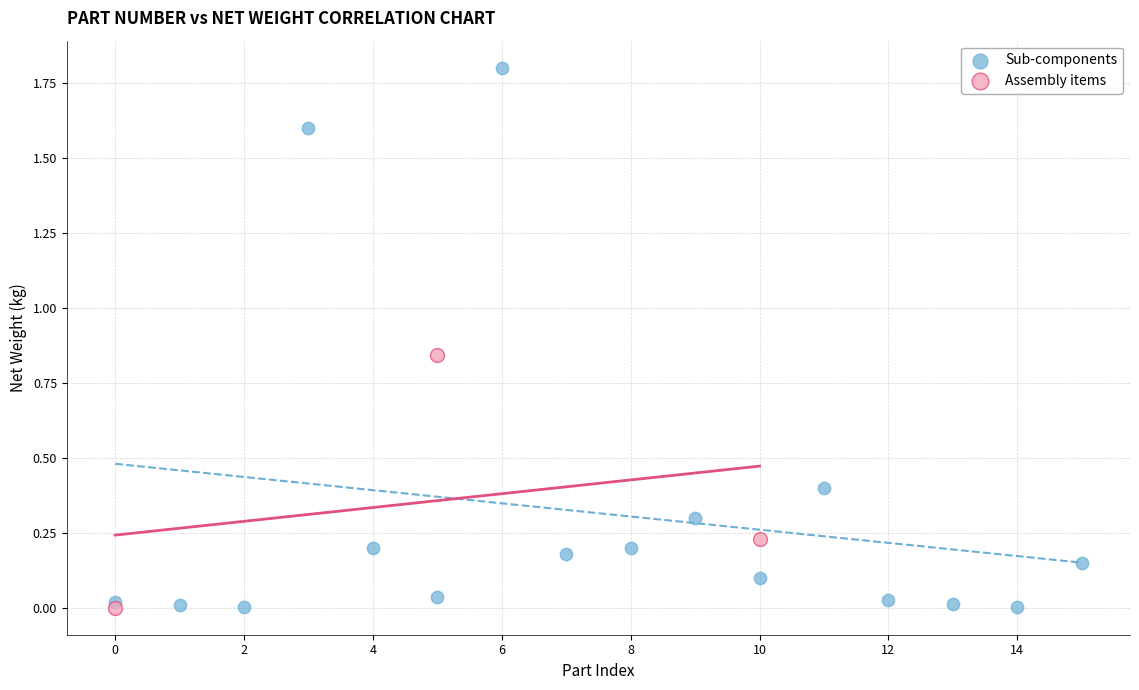

Which series has the largest Y range (max minus min)?

Sub-components